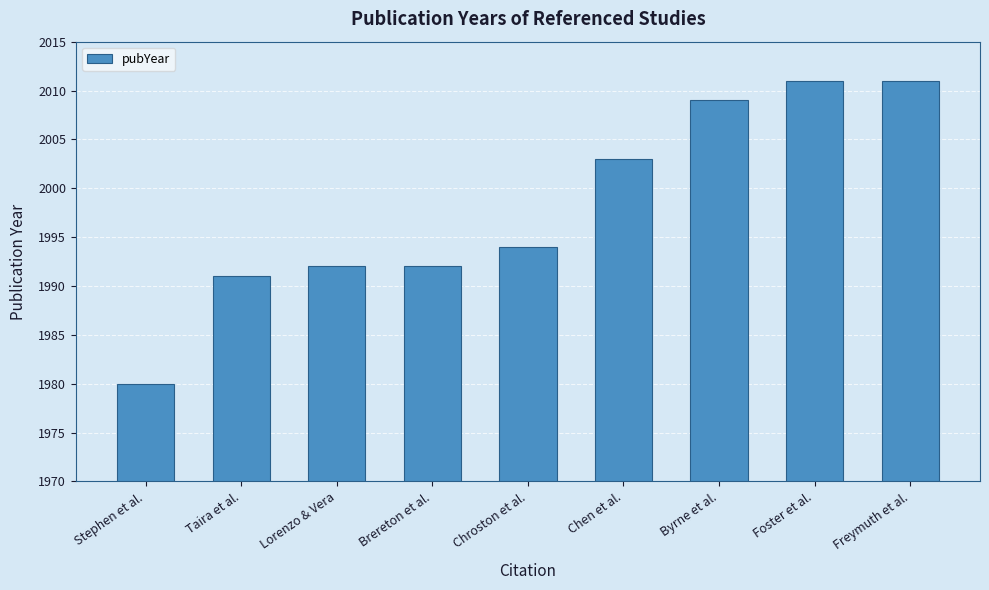

At which label is the value closest to 1995?

Chroston et al.